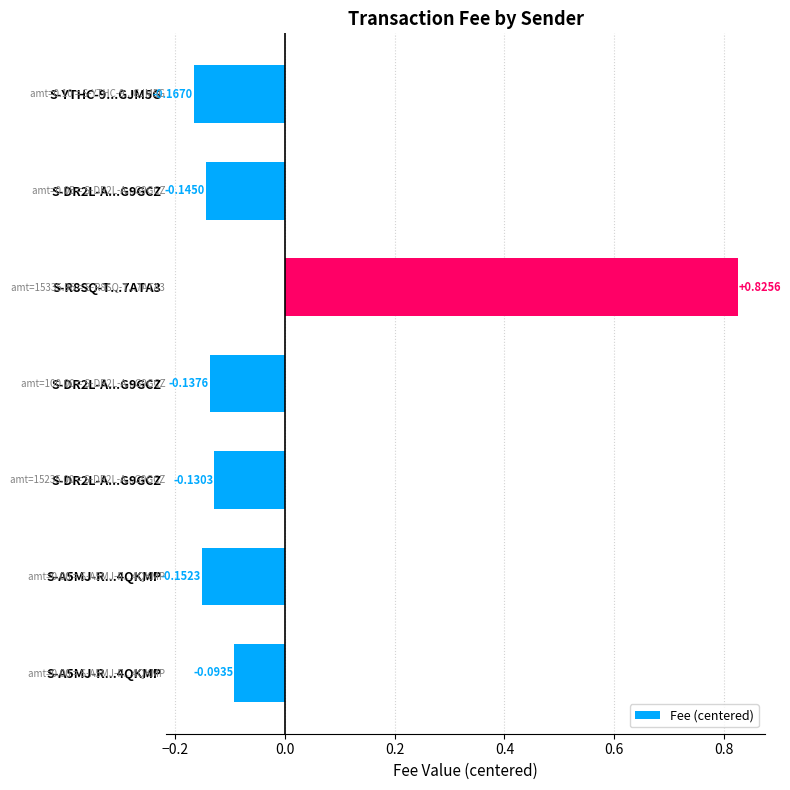

How many data points are less than 0?

6